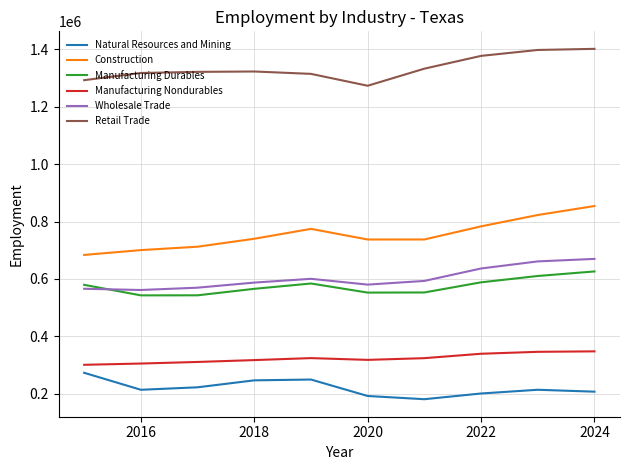

Which series has the largest total across all categories?

Retail Trade